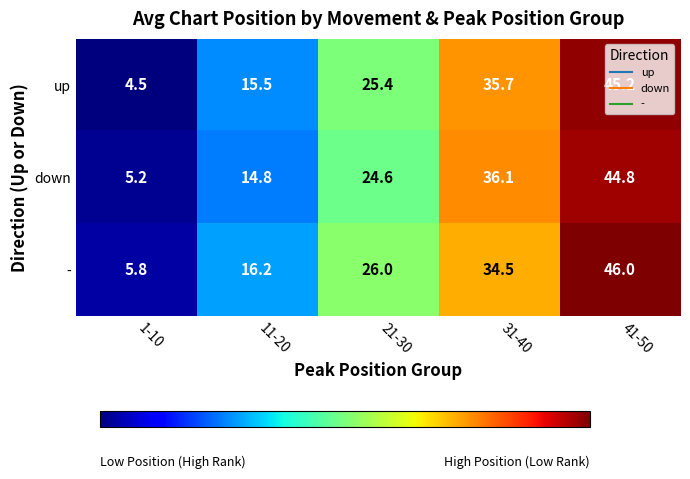

The - series shows 26.0 at 21-30. True or false?

True